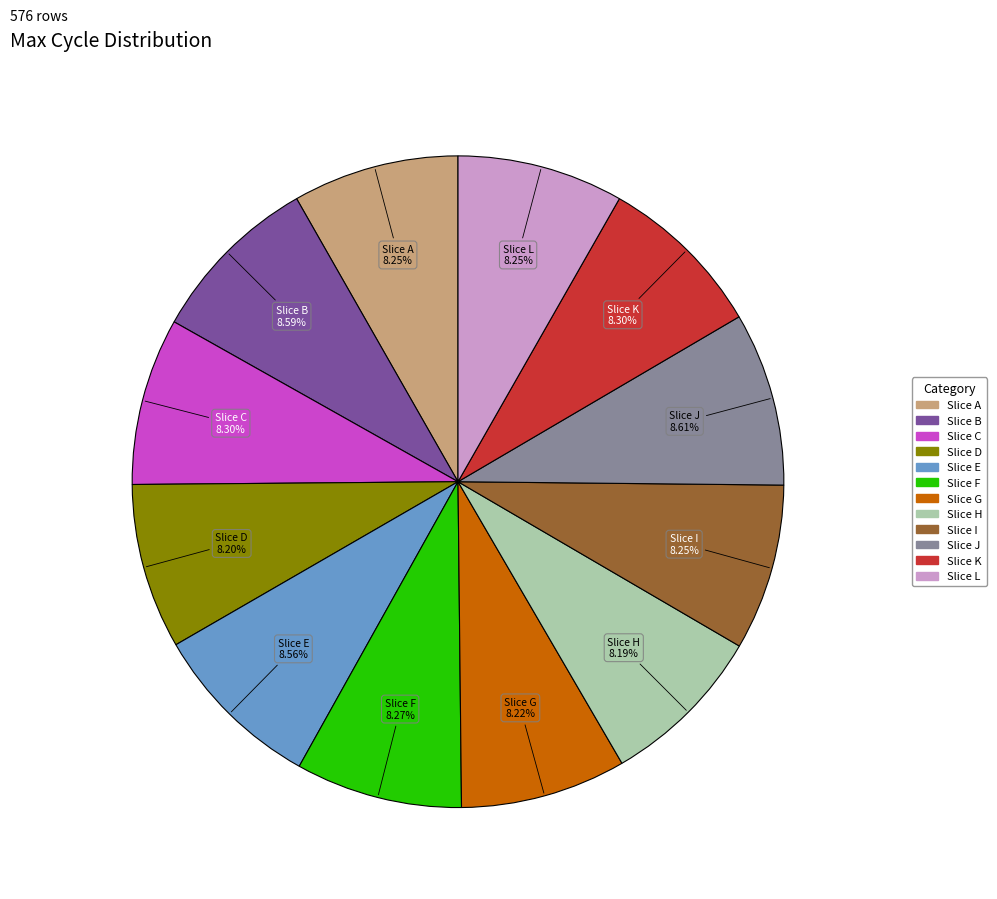

Does any single category account for the majority?

No